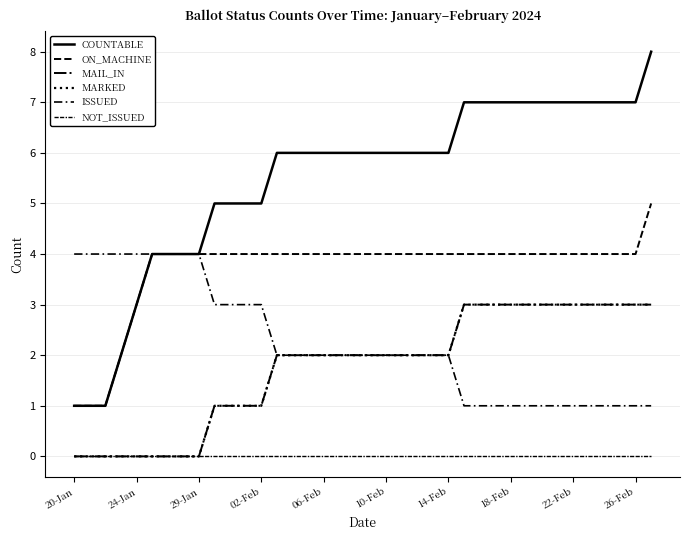

True or false: MARKED and MAIL_IN cross at least once.

False